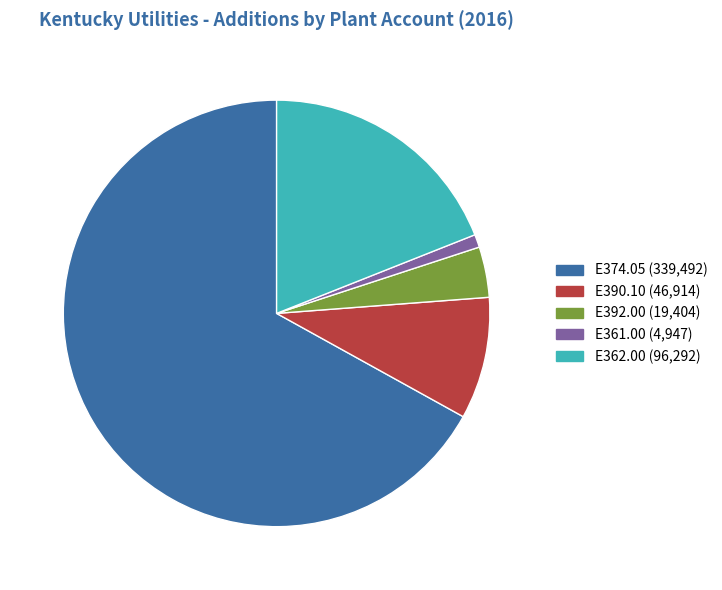

Is there a majority slice in this chart?

Yes